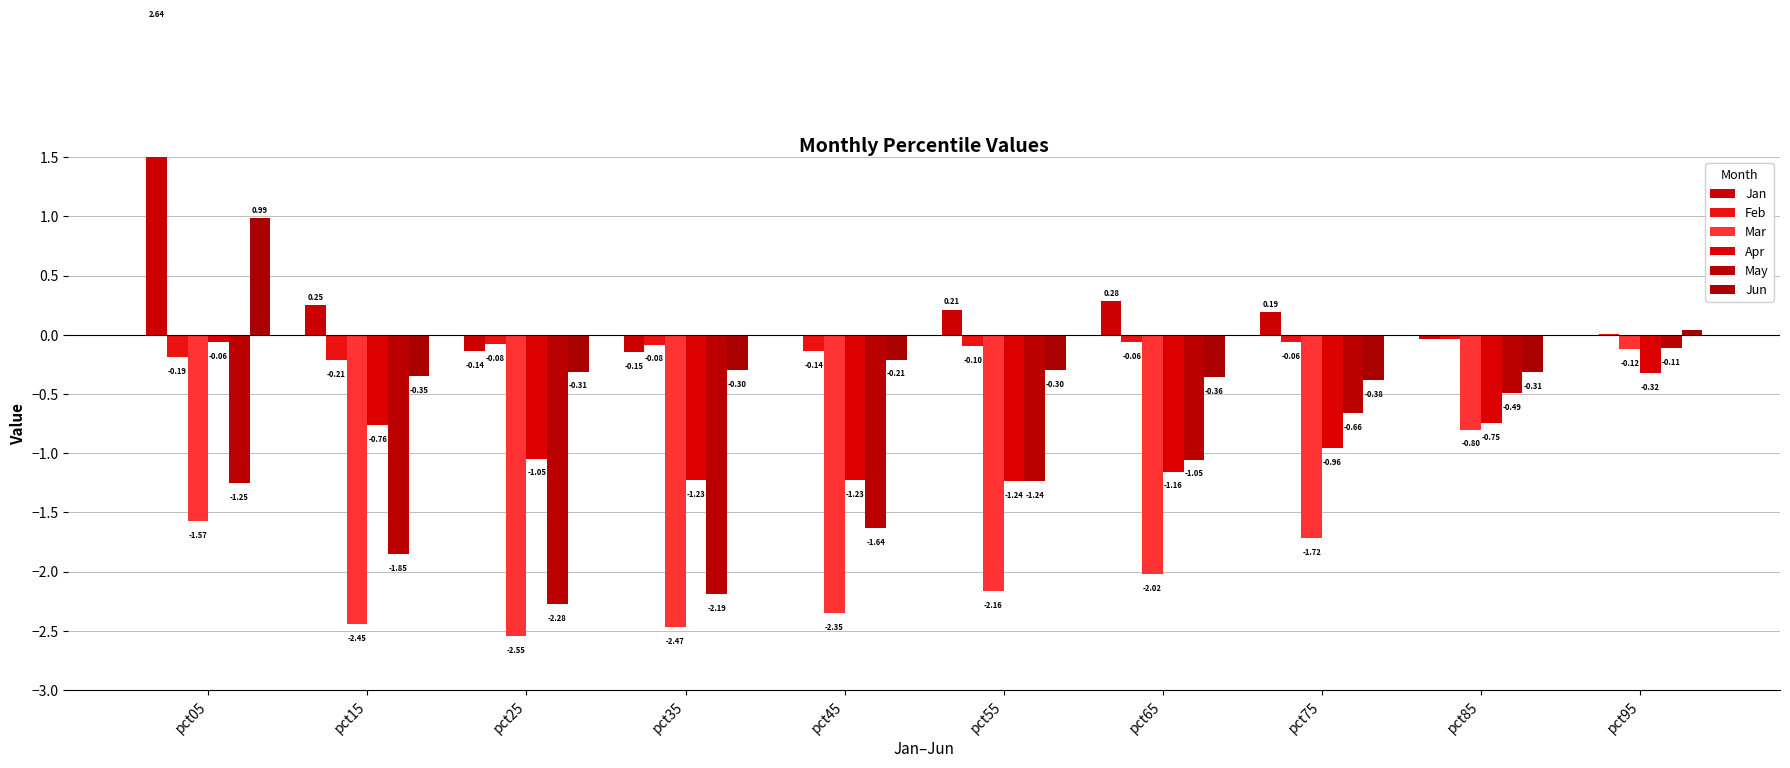

Which category has the highest value in the May series?

pct95